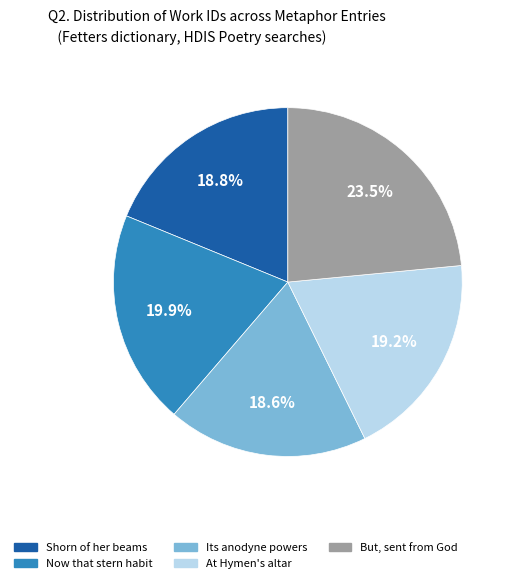

Count the number of slices in the pie.

5